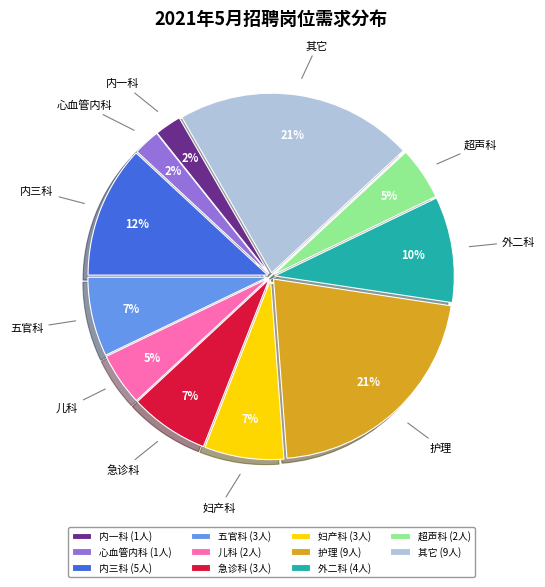

Count the number of slices in the pie.

11